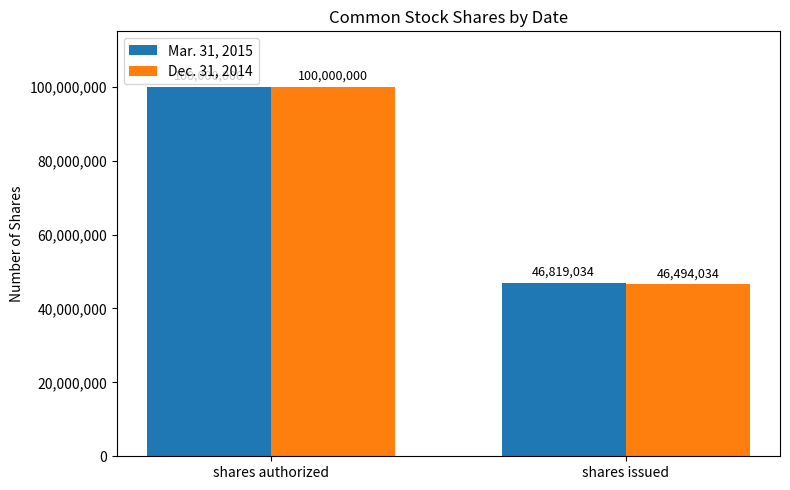

What is the highest value of the Dec. 31, 2014 series?

100000000